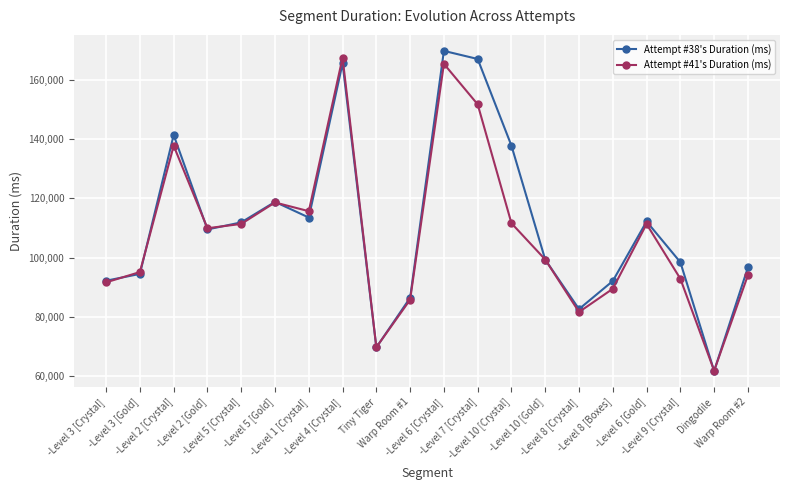

Where is the first local minimum for Attempt #41's Duration (ms)?

-Level 2 [Gold]